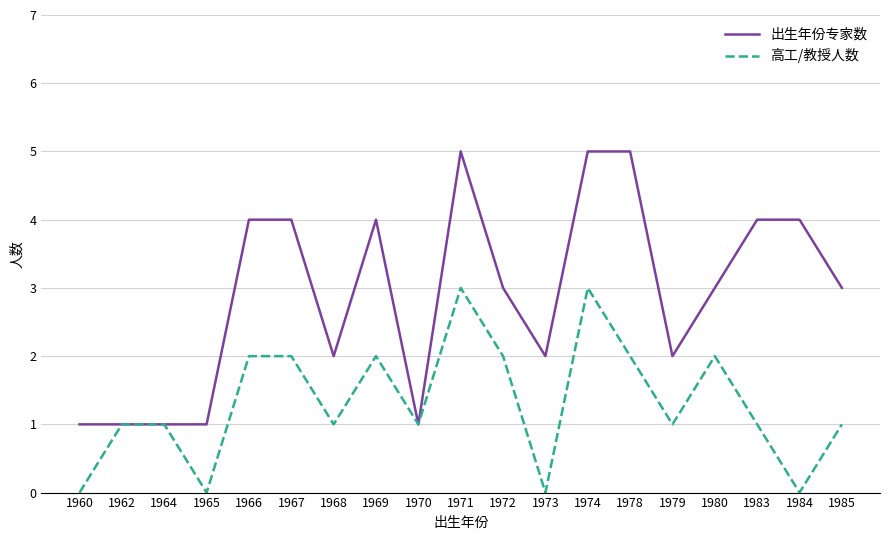

Reading left to right, extract all data points from this chart.

出生年份专家数: 1960=1	1962=1	1964=1	1965=1	1966=4	1967=4	1968=2	1969=4	1970=1	1971=5	1972=3	1973=2	1974=5	1978=5	1979=2	1980=3	1983=4	1984=4	1985=3
高工/教授人数: 1960=0	1962=1	1964=1	1965=0	1966=2	1967=2	1968=1	1969=2	1970=1	1971=3	1972=2	1973=0	1974=3	1978=2	1979=1	1980=2	1983=1	1984=0	1985=1